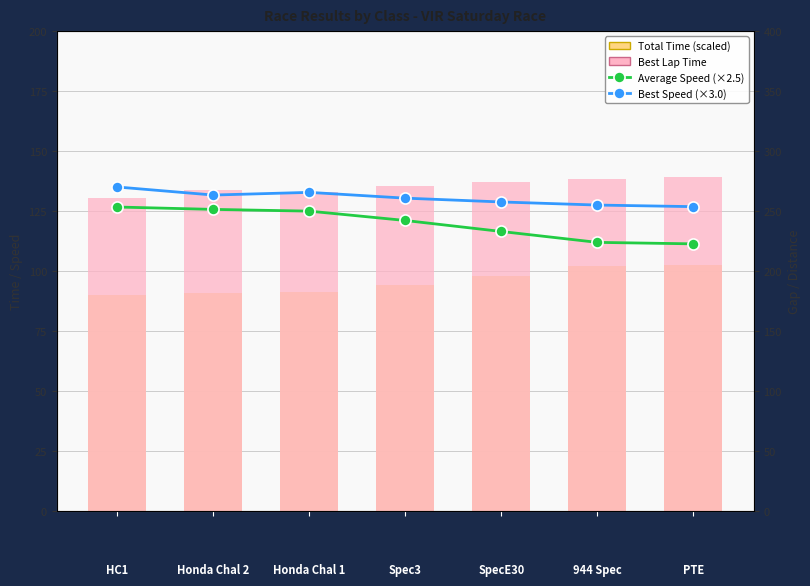

The value of Total Time (scaled) at HC1 is 90.3. True or false?

True